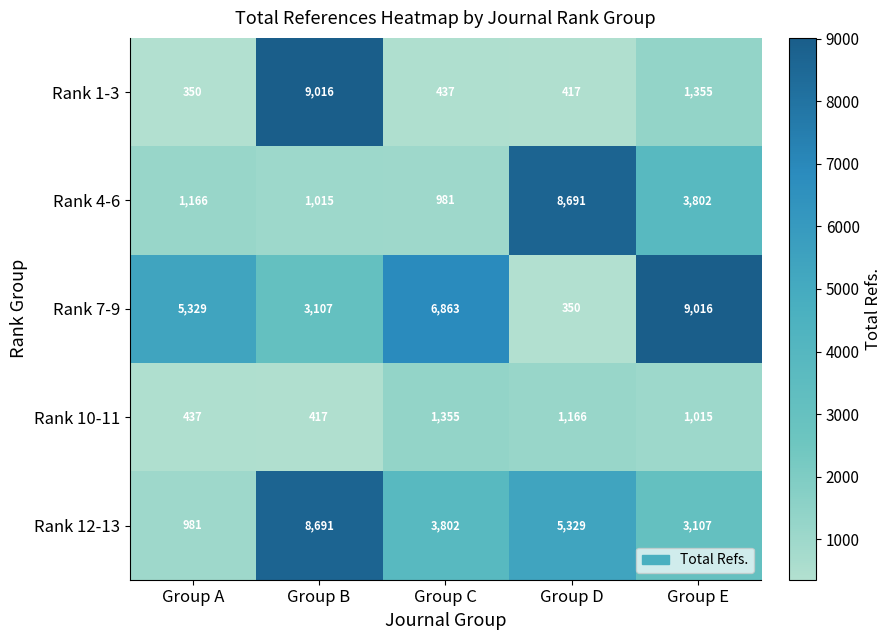

Reading left to right, list all the values displayed in this chart.

Rank 1-3: Group A=350	Group B=9016	Group C=437	Group D=417	Group E=1355
Rank 4-6: Group A=1166	Group B=1015	Group C=981	Group D=8691	Group E=3802
Rank 7-9: Group A=5329	Group B=3107	Group C=6863	Group D=350	Group E=9016
Rank 10-11: Group A=437	Group B=417	Group C=1355	Group D=1166	Group E=1015
Rank 12-13: Group A=981	Group B=8691	Group C=3802	Group D=5329	Group E=3107